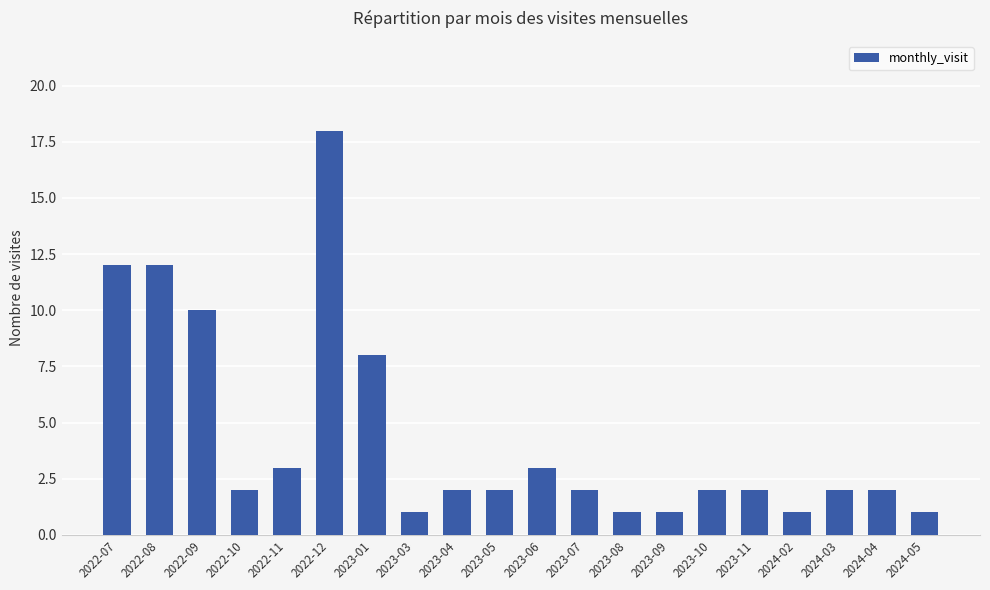

What value does the data have at 2023-11?

2